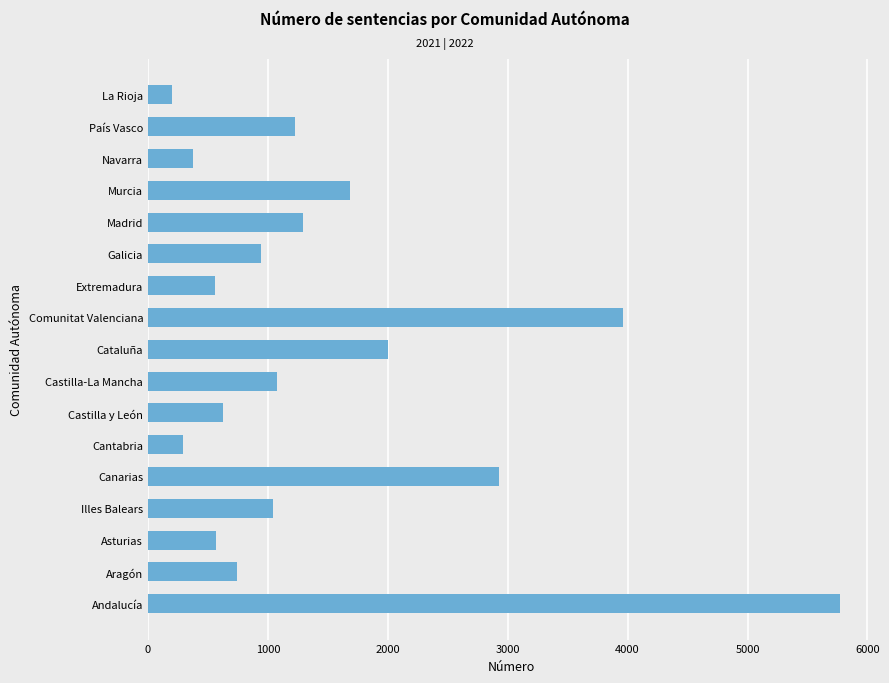

Read the value at País Vasco, to the nearest 100.

1200